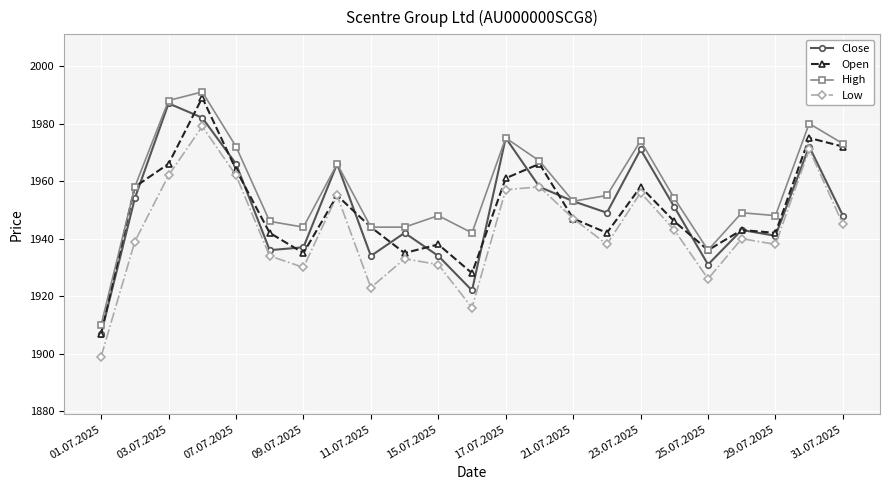

Count the number of data series in this chart.

4